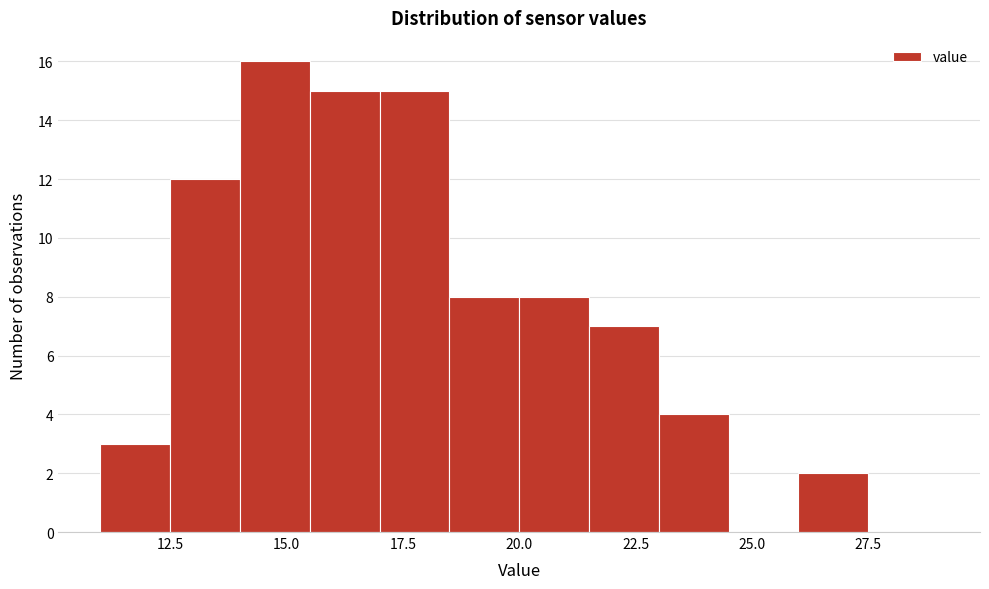

Around what value on the x-axis is the tallest bar? Give the approximate position of its centre, as read against the axis.

15.0